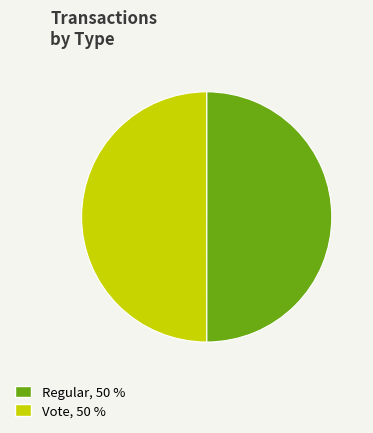

True or false: Vote accounts for 50% of the total.

True